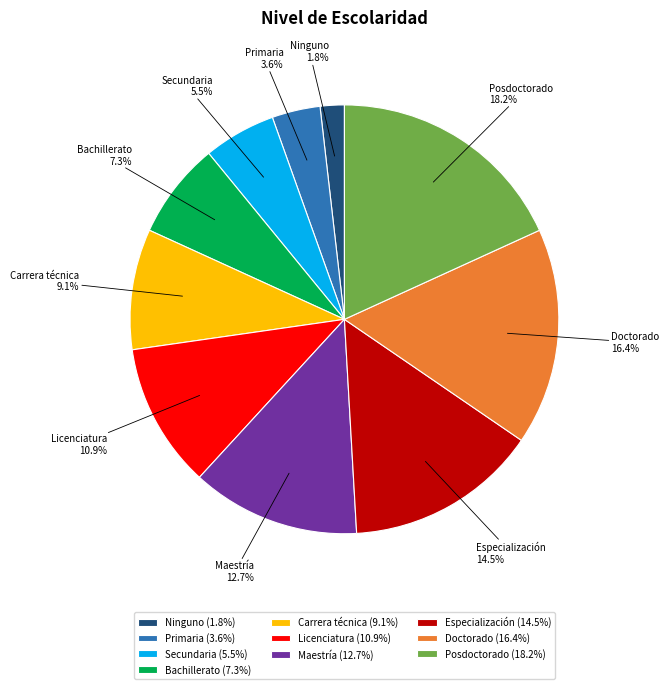

To the nearest percent, what is the difference between the largest and smallest slice percentages?

16%